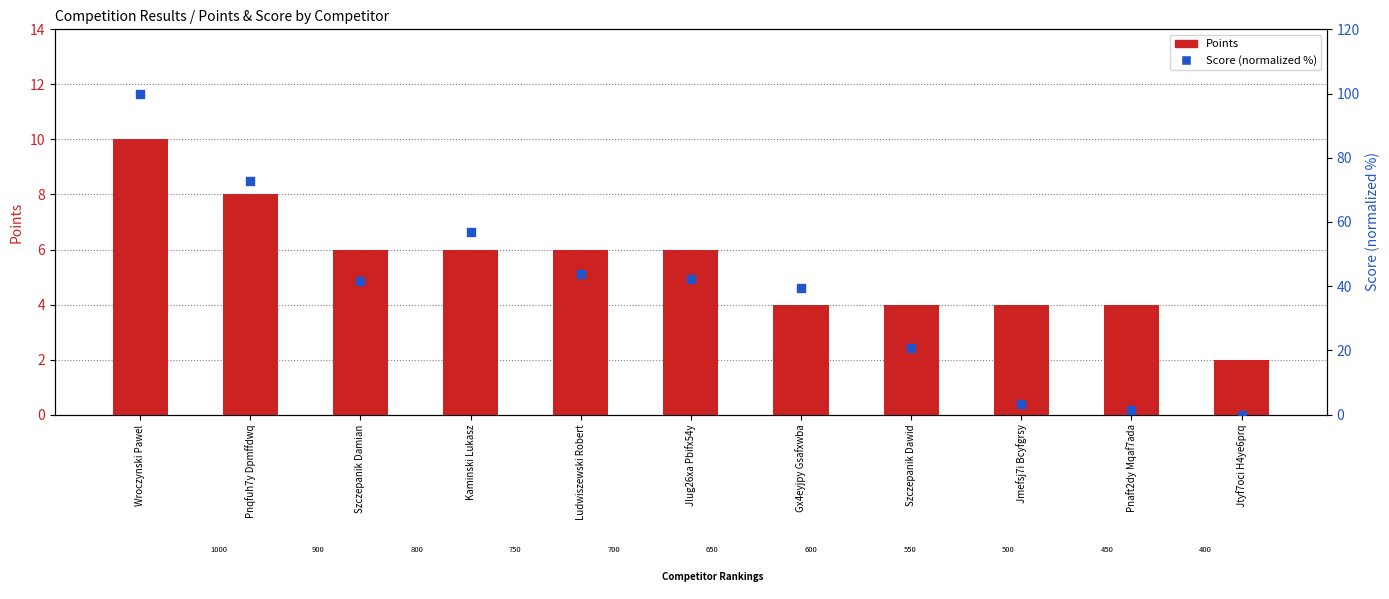

What are all the series names shown in the legend?

Points, Score (normalized %)